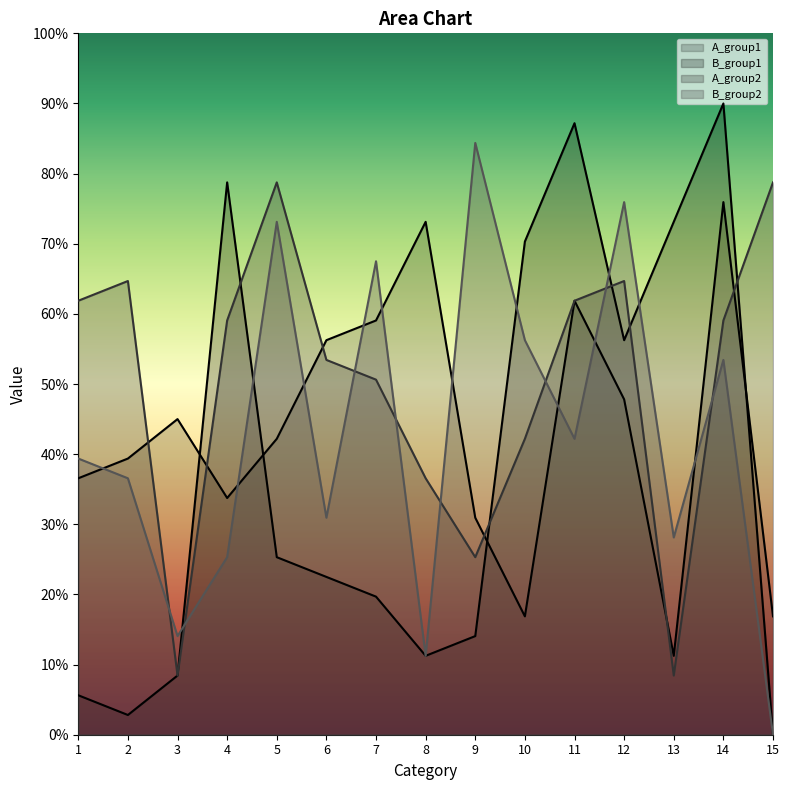

What is the greatest value displayed?

90.0